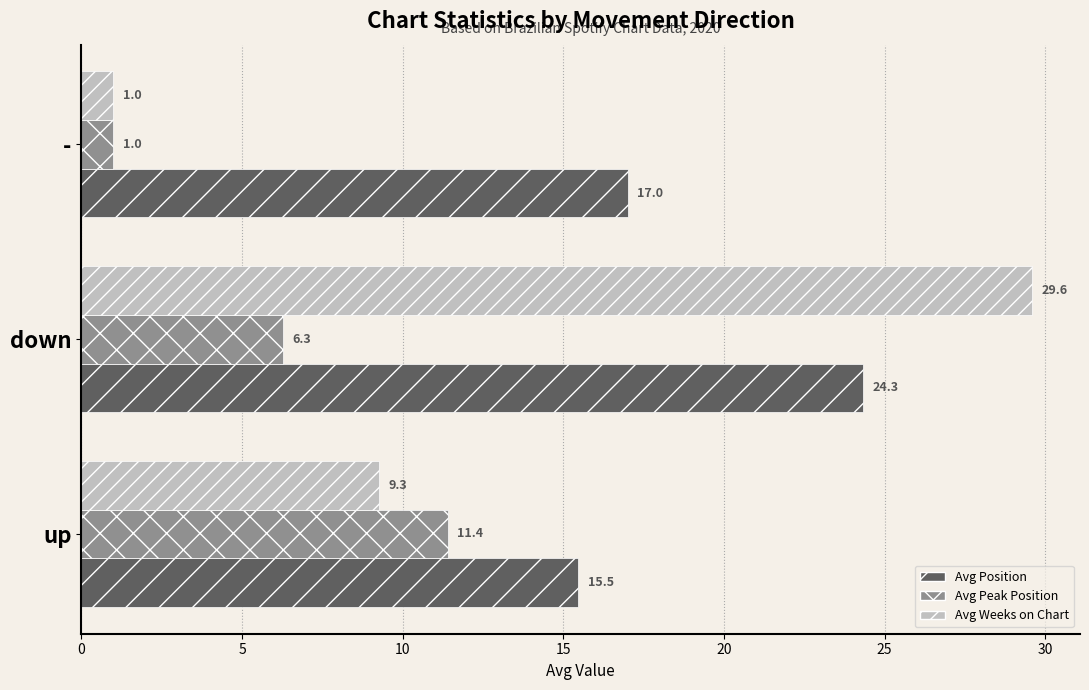

True or false: Avg Peak Position has a value of 10.0 at down.

False